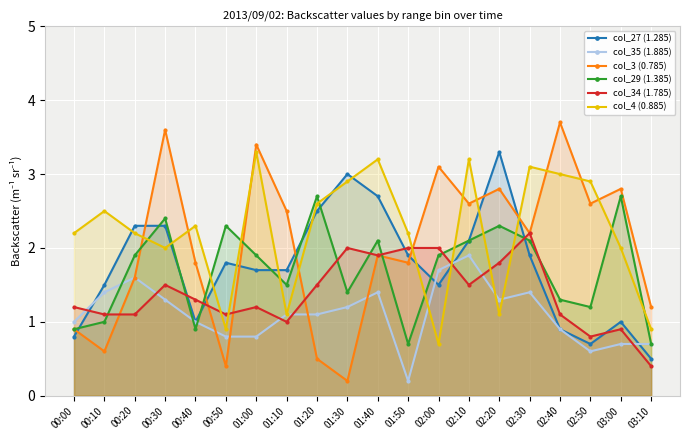

At which category is the sum across all series the highest?

02:10